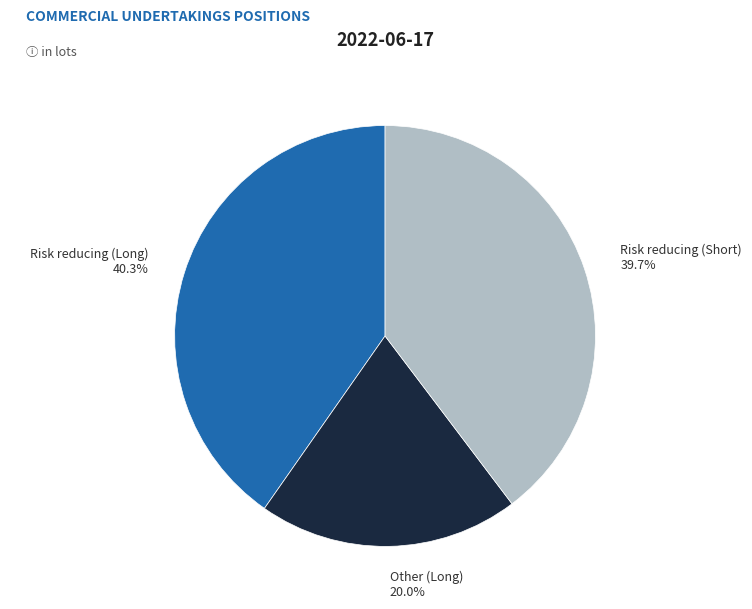

Rank the categories by value from lowest to highest.

Other (Long), Risk reducing (Short), Risk reducing (Long)